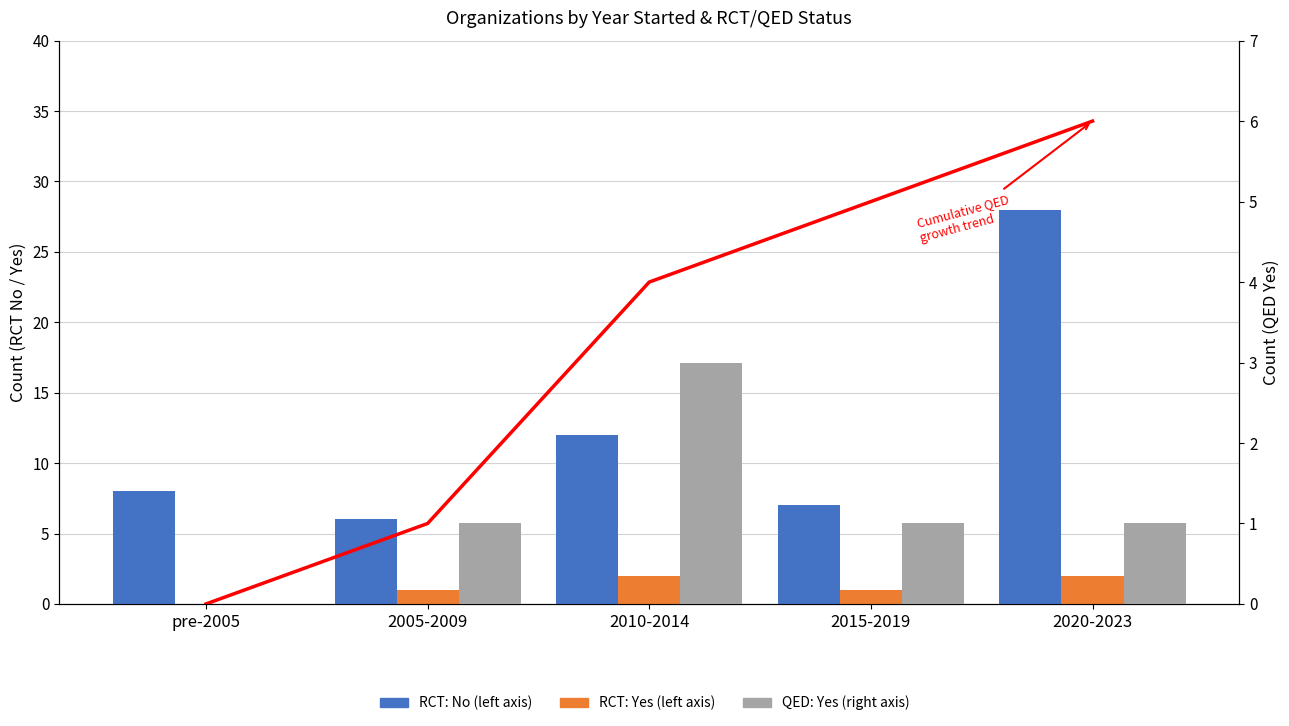

Reading left to right, transcribe all the data shown in this chart.

RCT: No (left axis): pre-2005=8	2005-2009=6	2010-2014=12	2015-2019=7	2020-2023=28
RCT: Yes (left axis): pre-2005=0	2005-2009=1	2010-2014=2	2015-2019=1	2020-2023=2
Trend (cumulative QED): pre-2005=0	2005-2009=1	2010-2014=4	2015-2019=5	2020-2023=6
QED: Yes (right axis): pre-2005=0	2005-2009=1	2010-2014=3	2015-2019=1	2020-2023=1